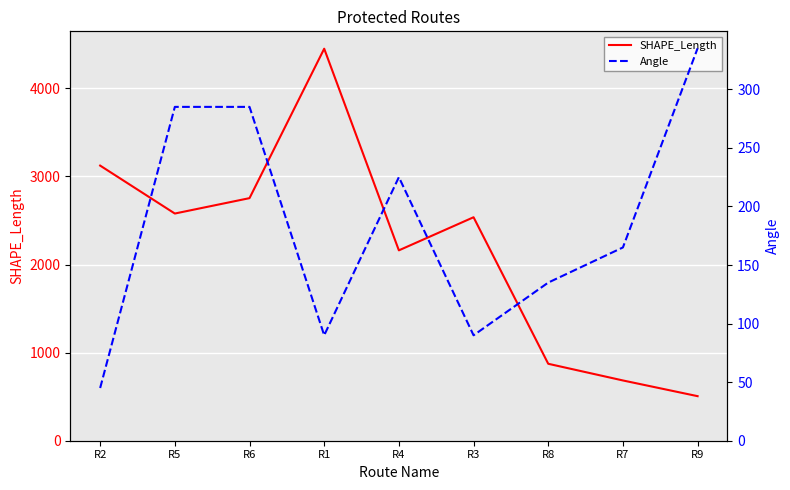

The value of Angle at R9 is 335.0. True or false?

True